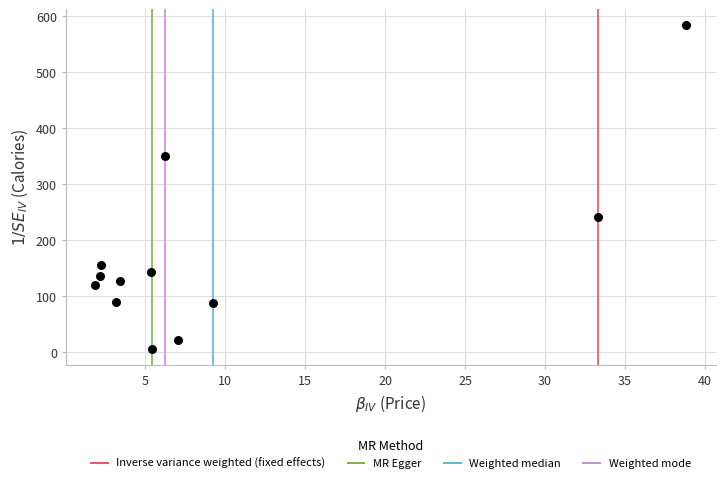

What is the range of X values (max minus min)?

37.0